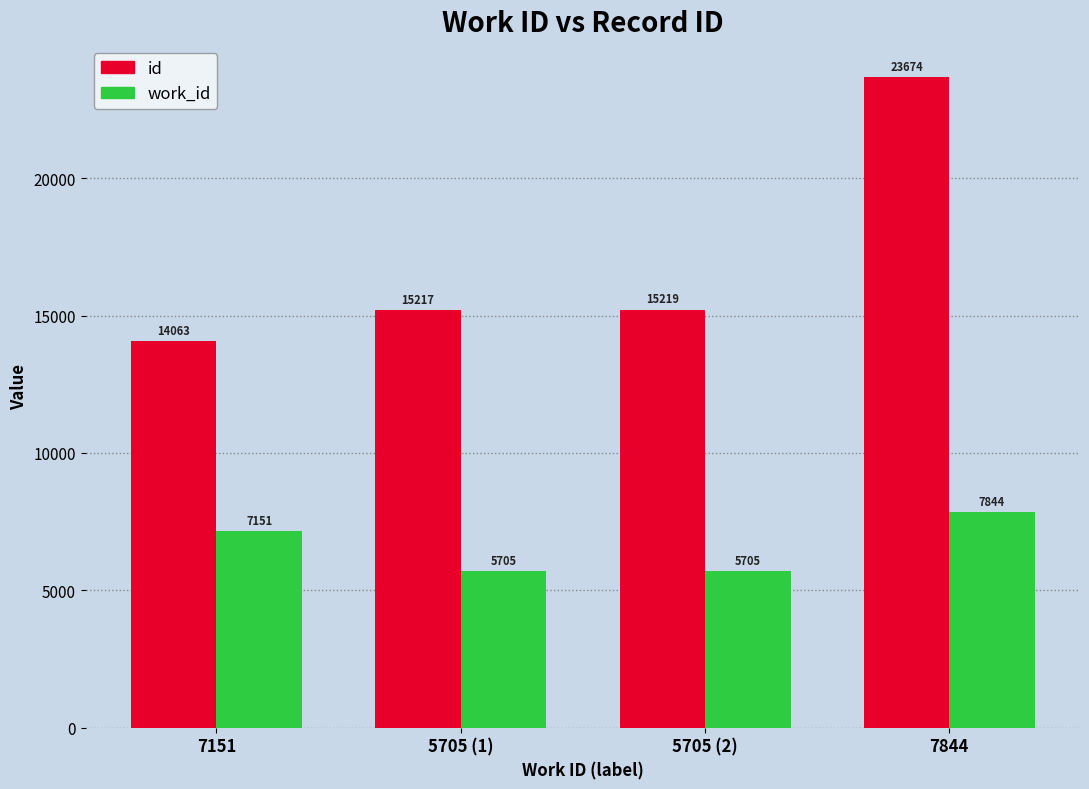

Which series has the largest range (max minus min)?

id